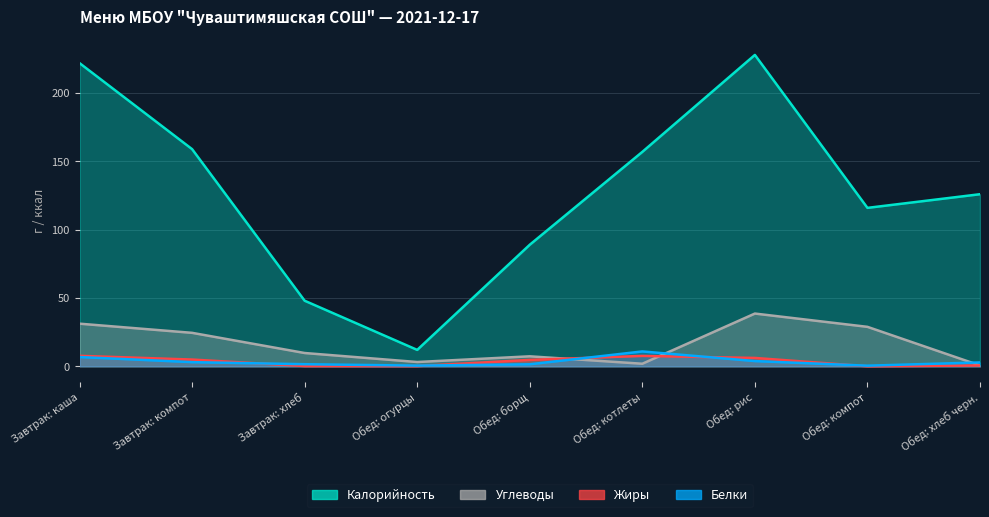

How many values in the Углеводы series exceed 9?

5